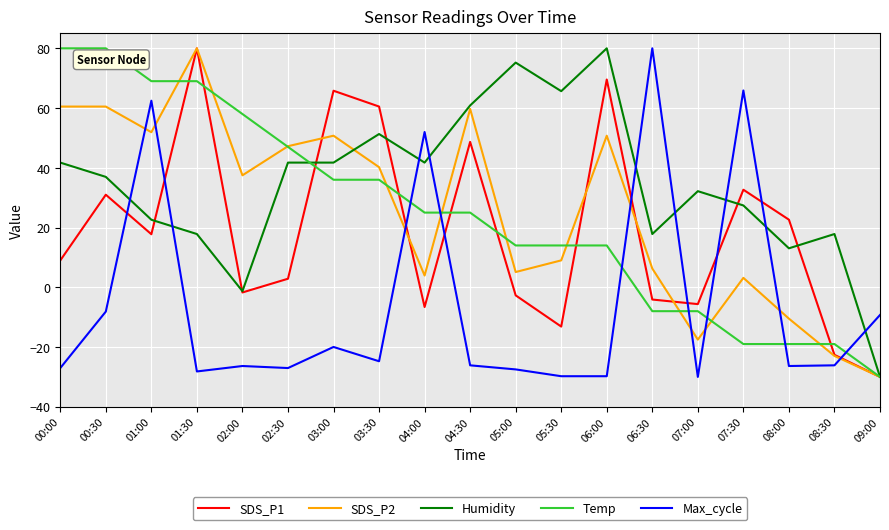

What is the sum of all SDS_P1 values?

353.9